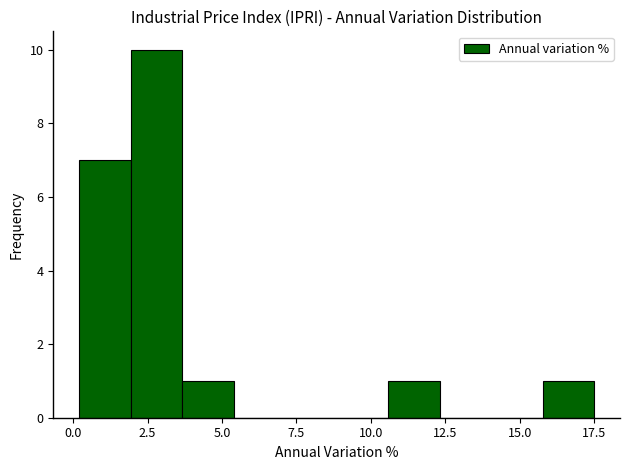

Around what value on the x-axis is the tallest bar? Give the approximate position of its centre, as read against the axis.

3.0